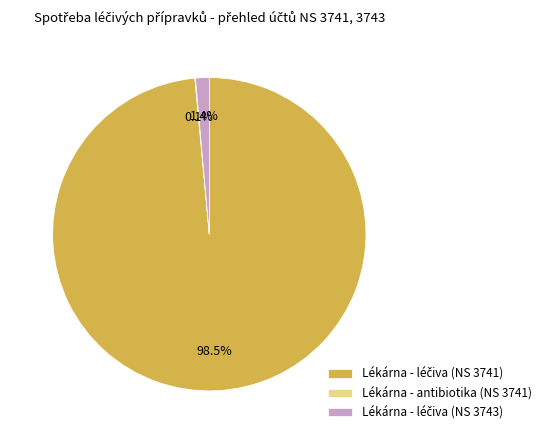

To the nearest percent, what is the difference between the largest and smallest slice percentages?

98%